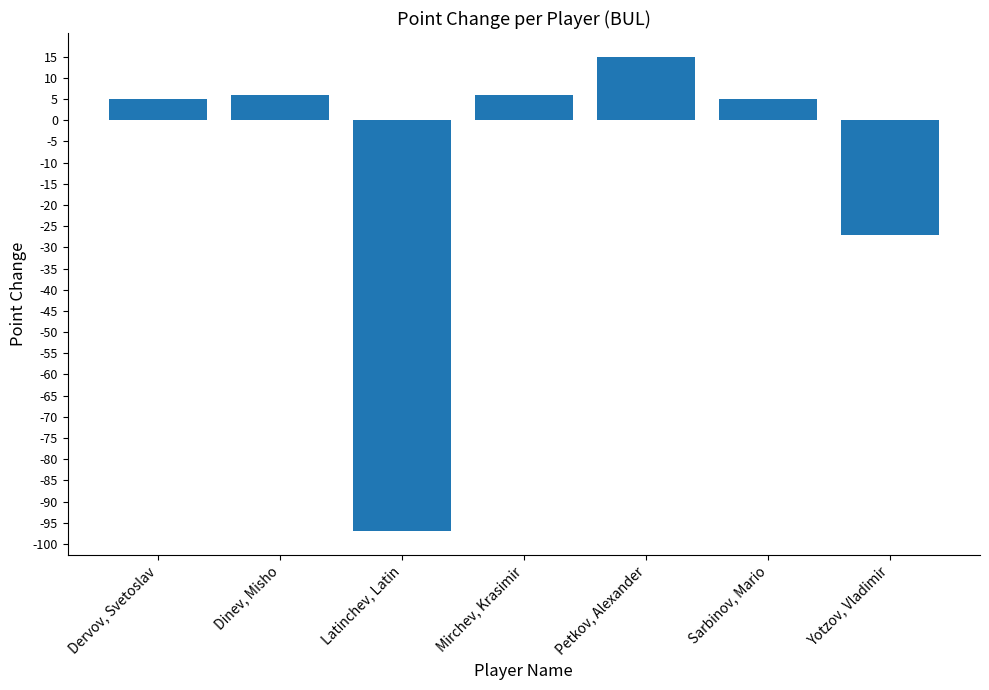

Does the chart contain any negative values?

Yes